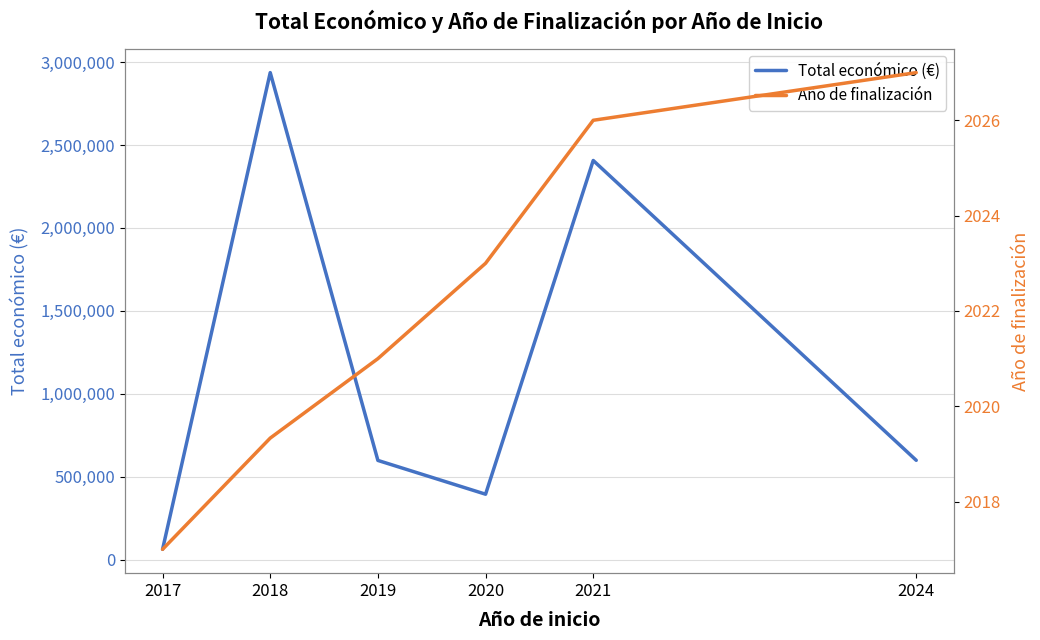

What is the average value of the Año de finalización series?

2022.2